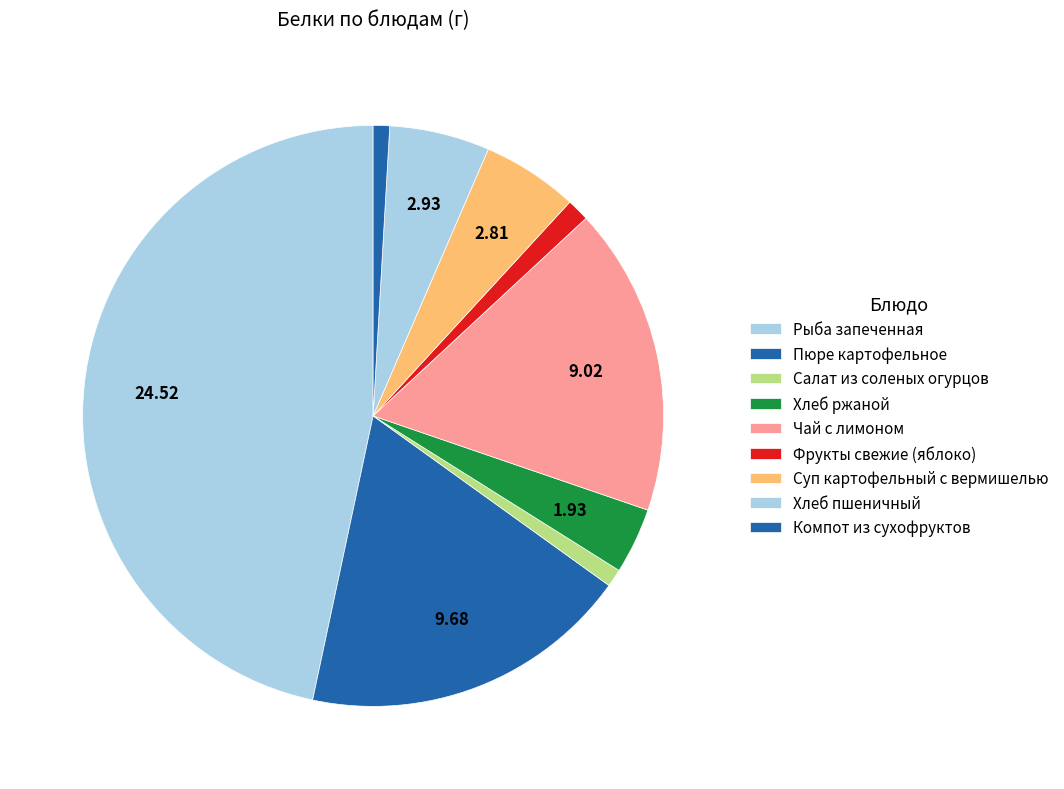

Count the number of slices in the pie.

9